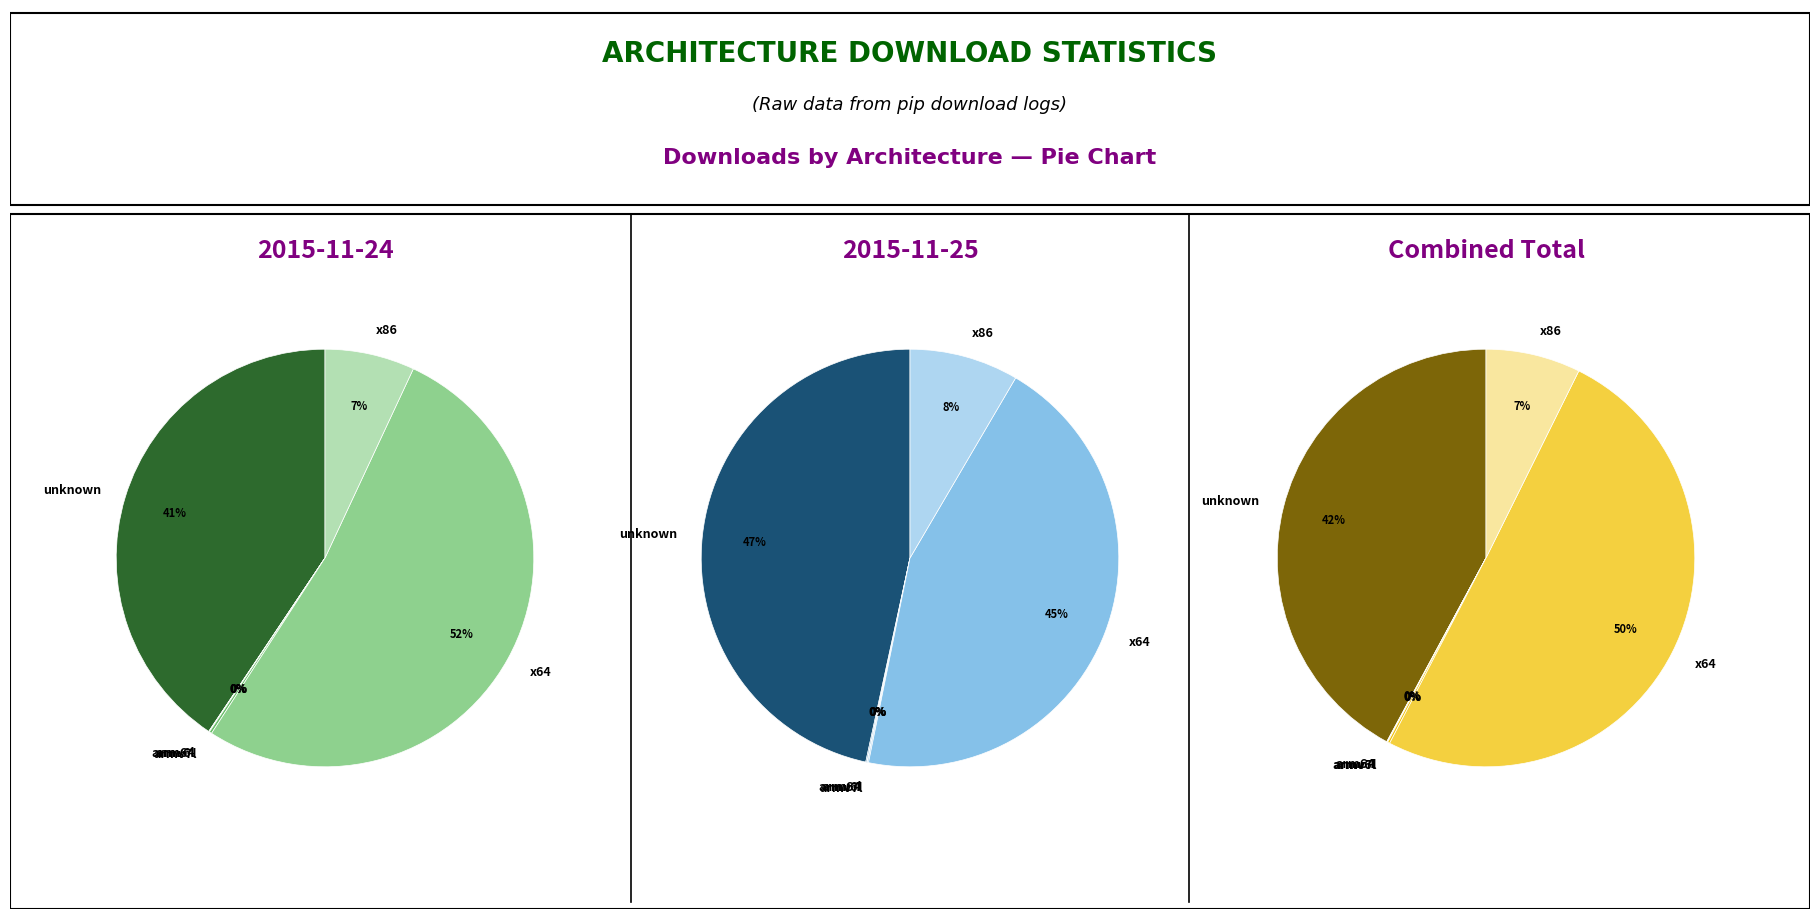

What percentage is the unknown slice, to the nearest percent?

41%